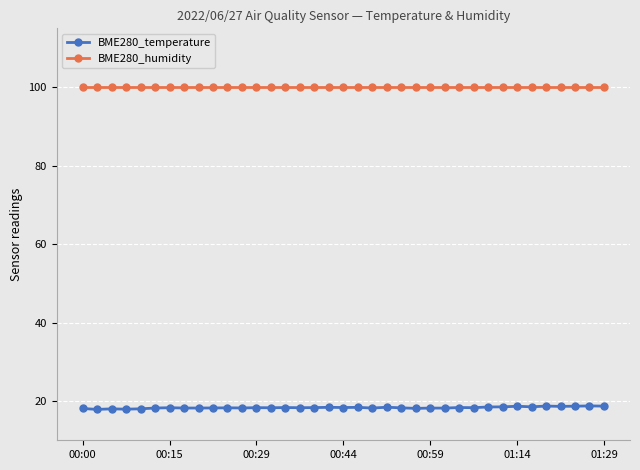

What is the lowest value of the BME280_humidity series?

100.0